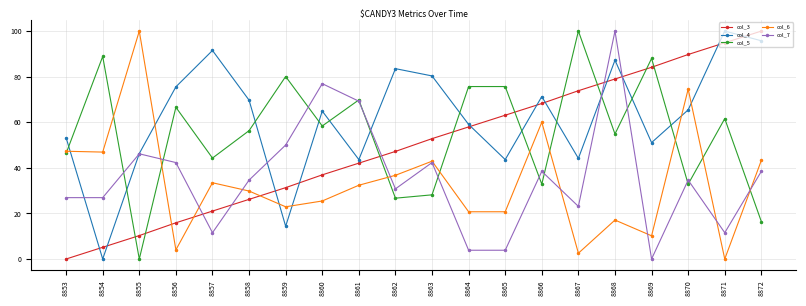

Rank the series at 8859 from lowest to highest value.

col_4, col_6, col_3, col_7, col_5